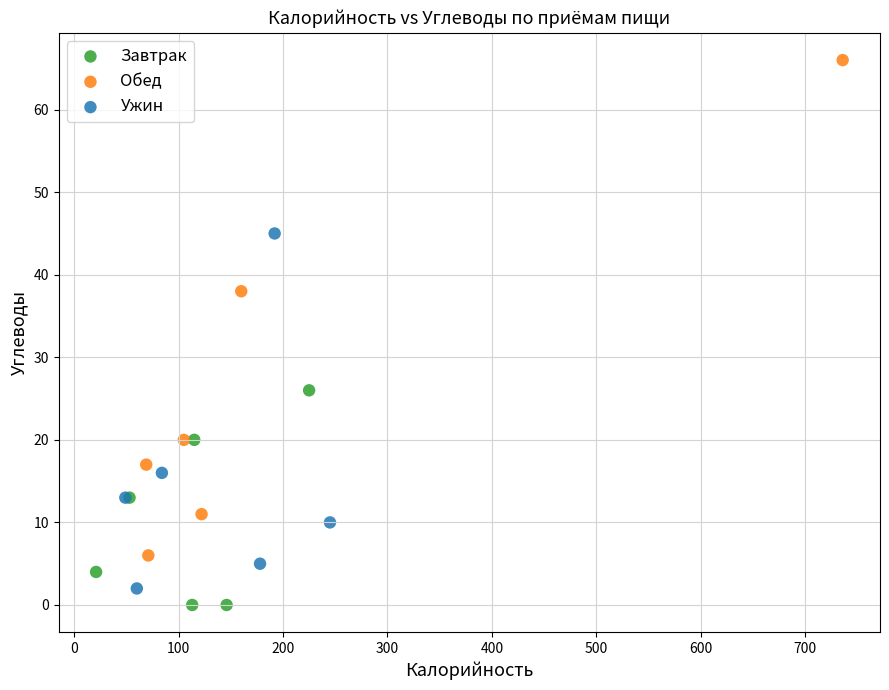

Which series contains the highest Y value?

Обед